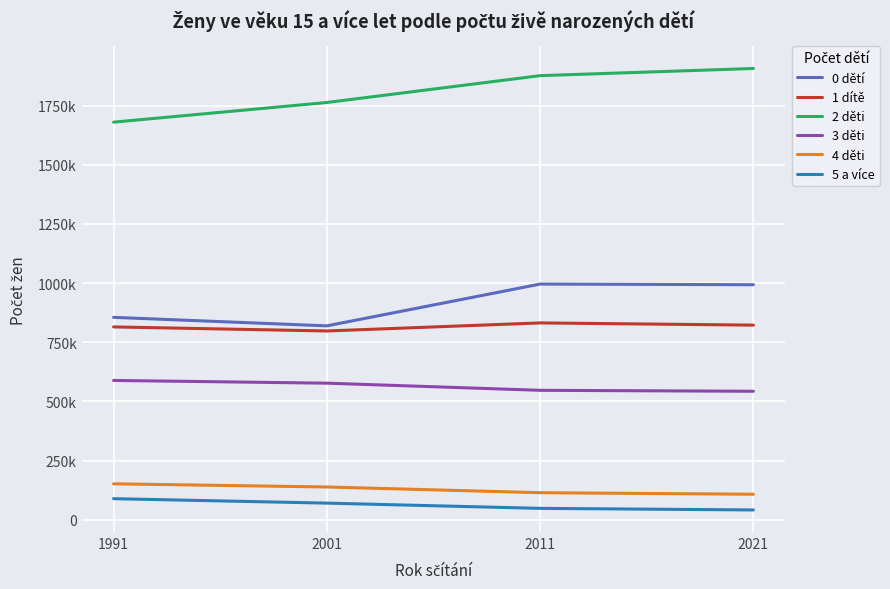

Where is 0 dětí nearest to the value 907653?

1991